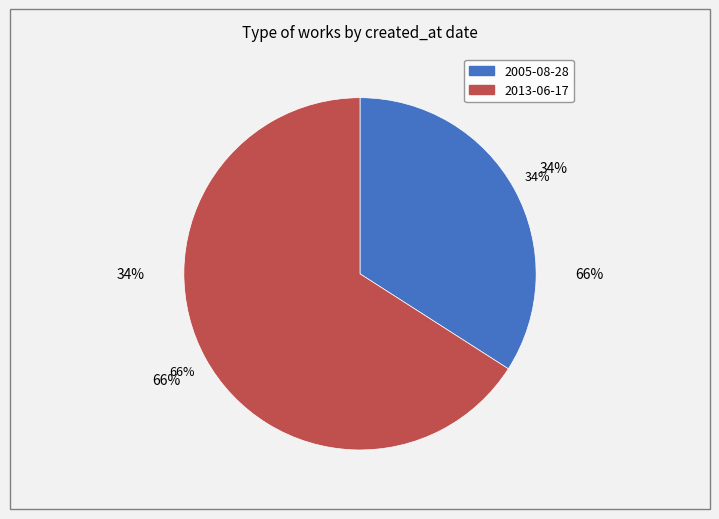

Combined, do 2013-06-17 and 2005-08-28 account for over 50%?

Yes